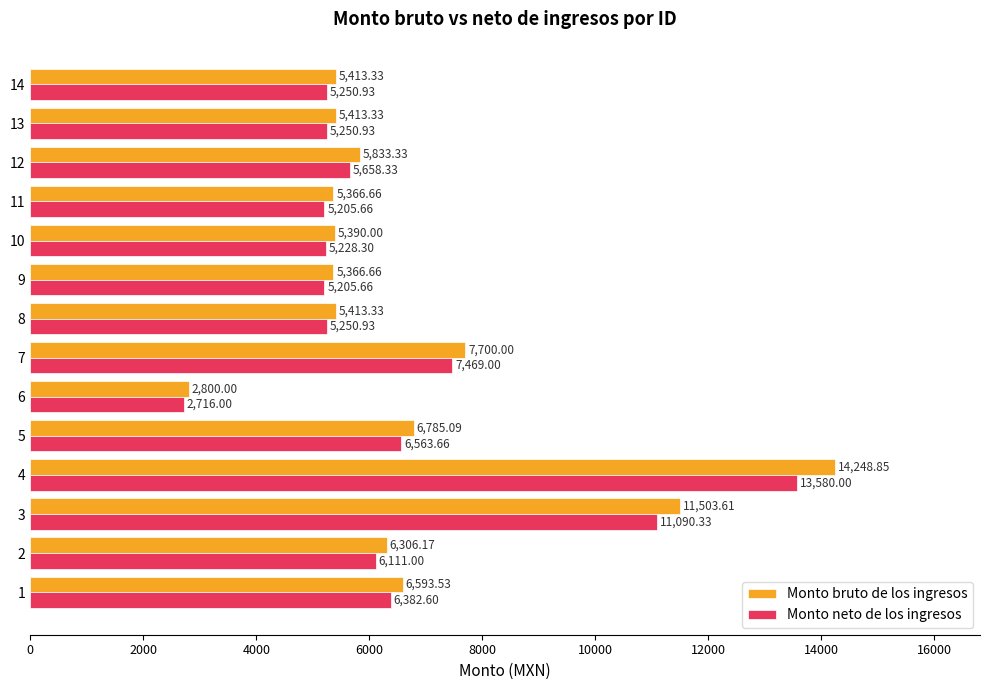

What is the difference between the Monto neto de los ingresos values at 8 and 9?

45.3